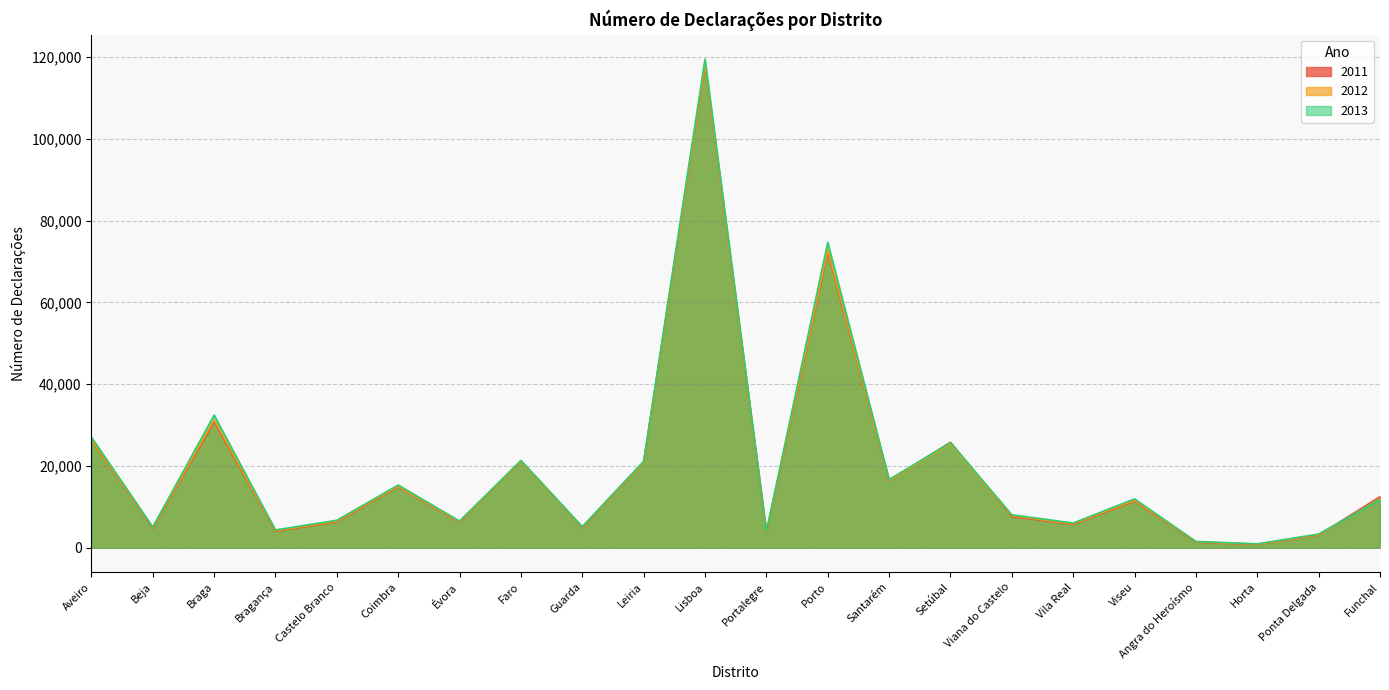

At which label is 2011 closest to 59504?

Porto